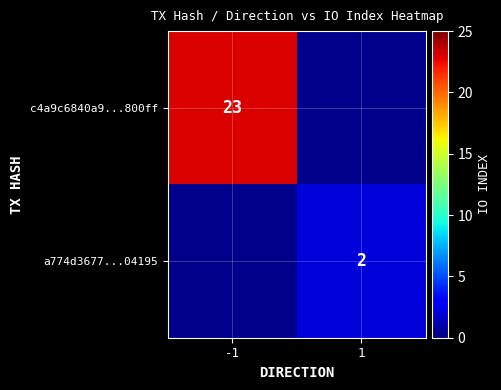

True or false: a774d3677...04195 has a value of 3 at 1.

False